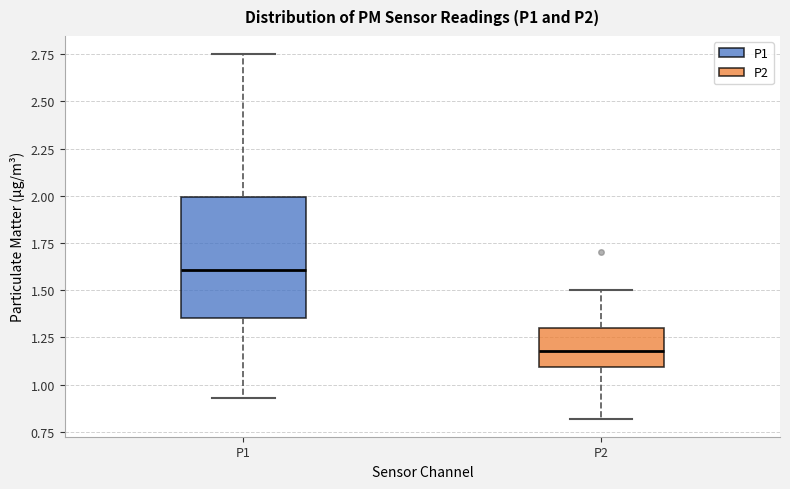

Reading left to right, read every box against the y-axis: the position of its median line, the range the box covers, and the ends of its whiskers. The values are not printed on the chart, so give them approximately, as read against the axis.

P1: median 1.60, box 1.35 to 2.00, whiskers 0.95 to 2.75
P2: median 1.20, box 1.10 to 1.30, whiskers 0.80 to 1.50